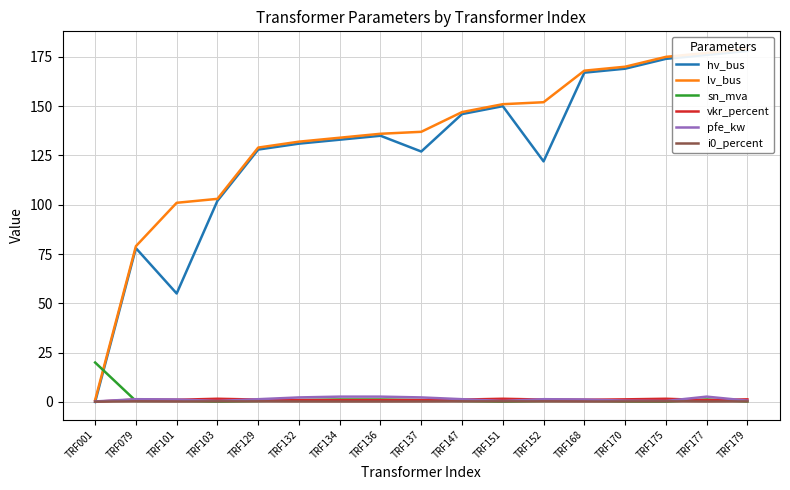

At how many categories does at least one series exceed 86?

15